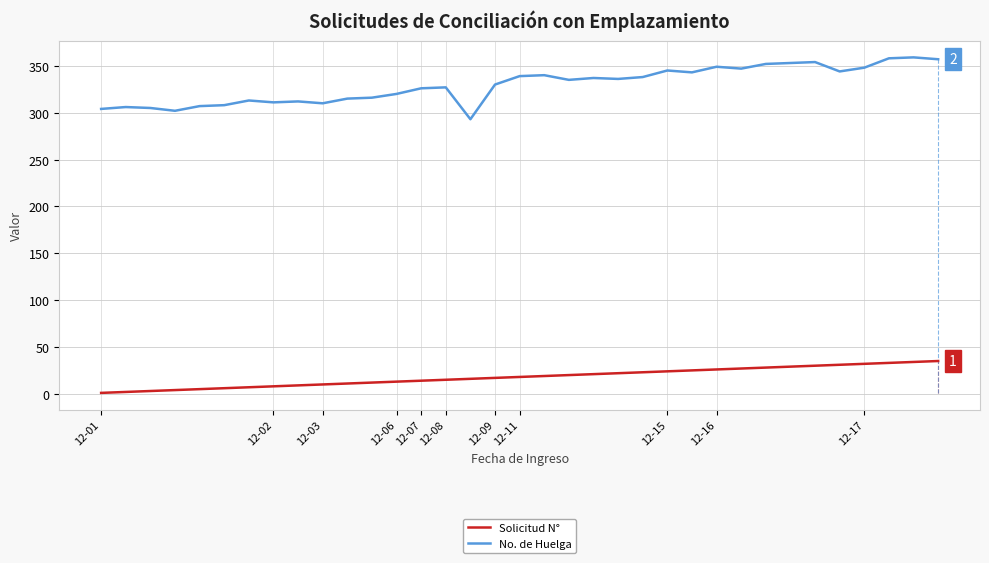

What is the difference between the maximum and second lowest values in the No. de Huelga series?

57